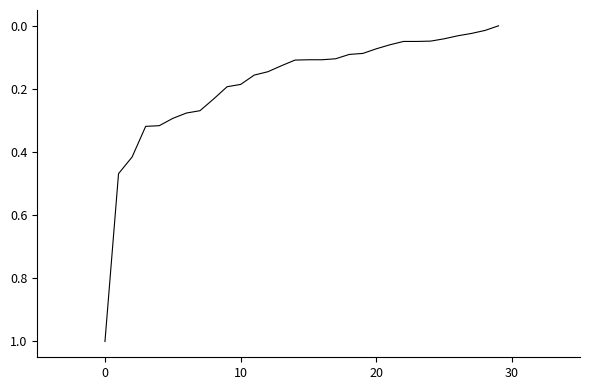

What is the maximum value shown in the chart?

1.0